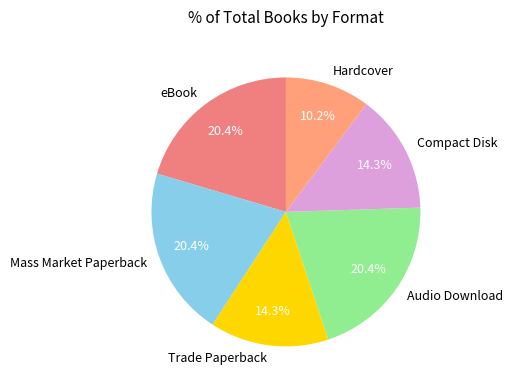

Is it true that Audio Download is 20% of the pie?

True